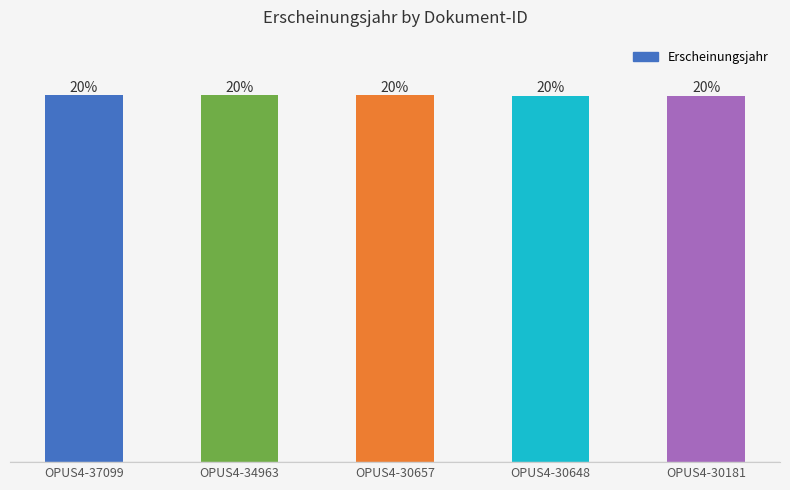

Are the bars horizontal?

No